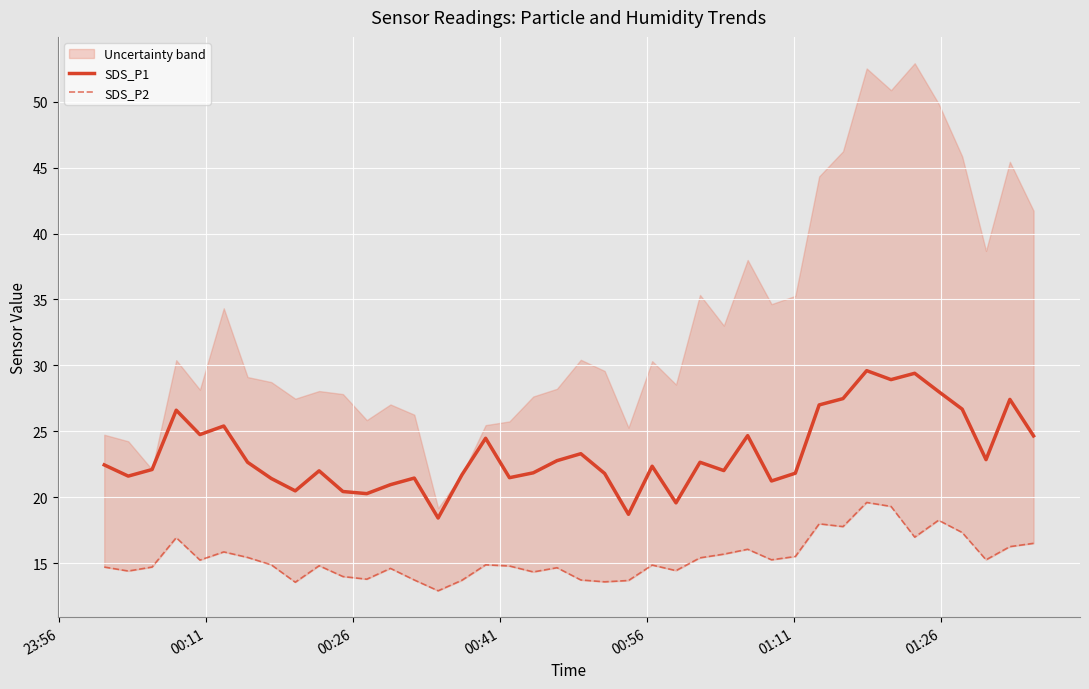

List the series in order of their overall mean, highest first.

SDS_P1, SDS_P2